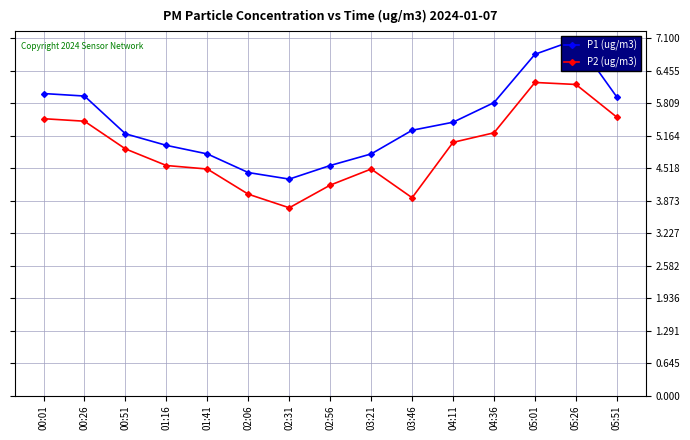

The P1 (ug/m3) series shows 7.1 at 02:31. True or false?

False